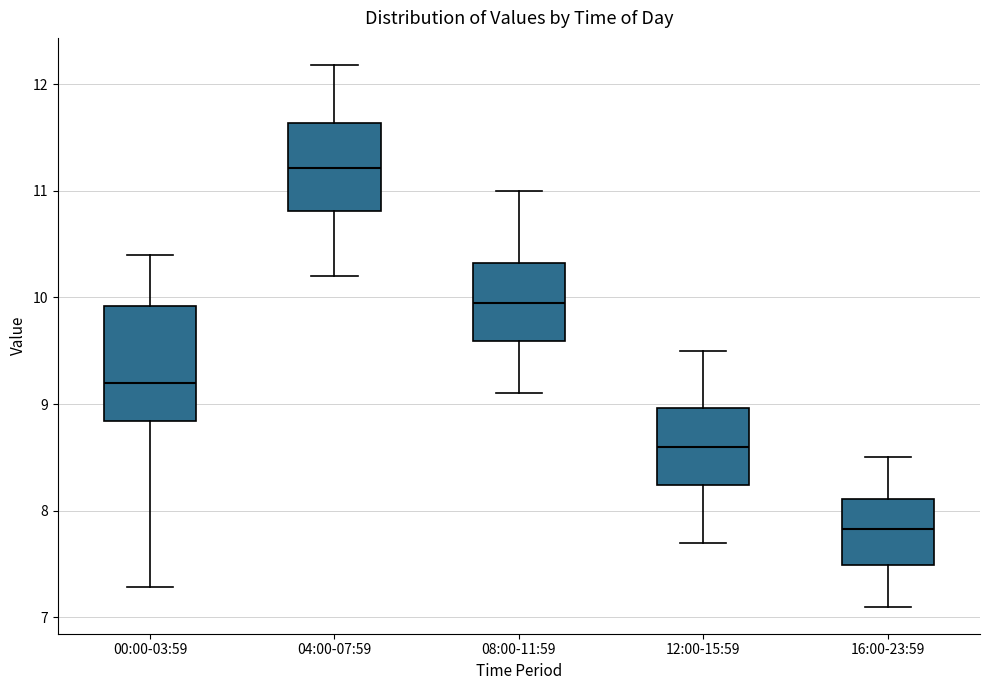

Where does the upper whisker of the box for 16:00-23:59 end on the y-axis? The values are not printed on the chart, so give them approximately, as read against the axis.

8.5